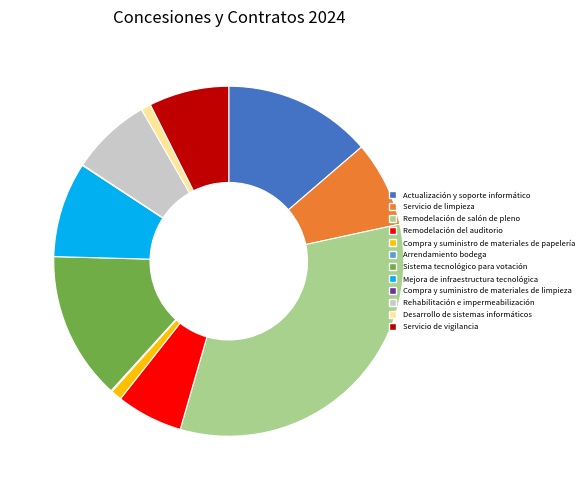

Does Mejora de infraestructura tecnológica represent more than half of the total?

No